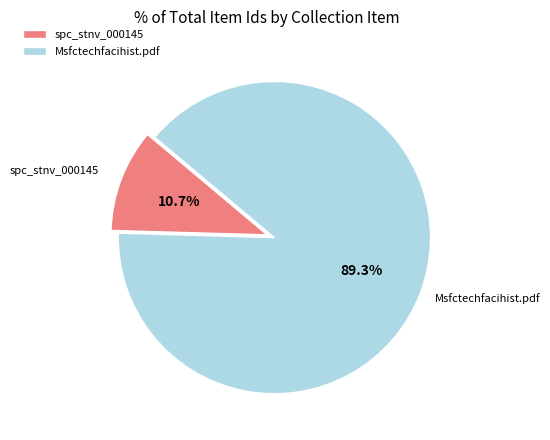

Count the number of slices in the pie.

2